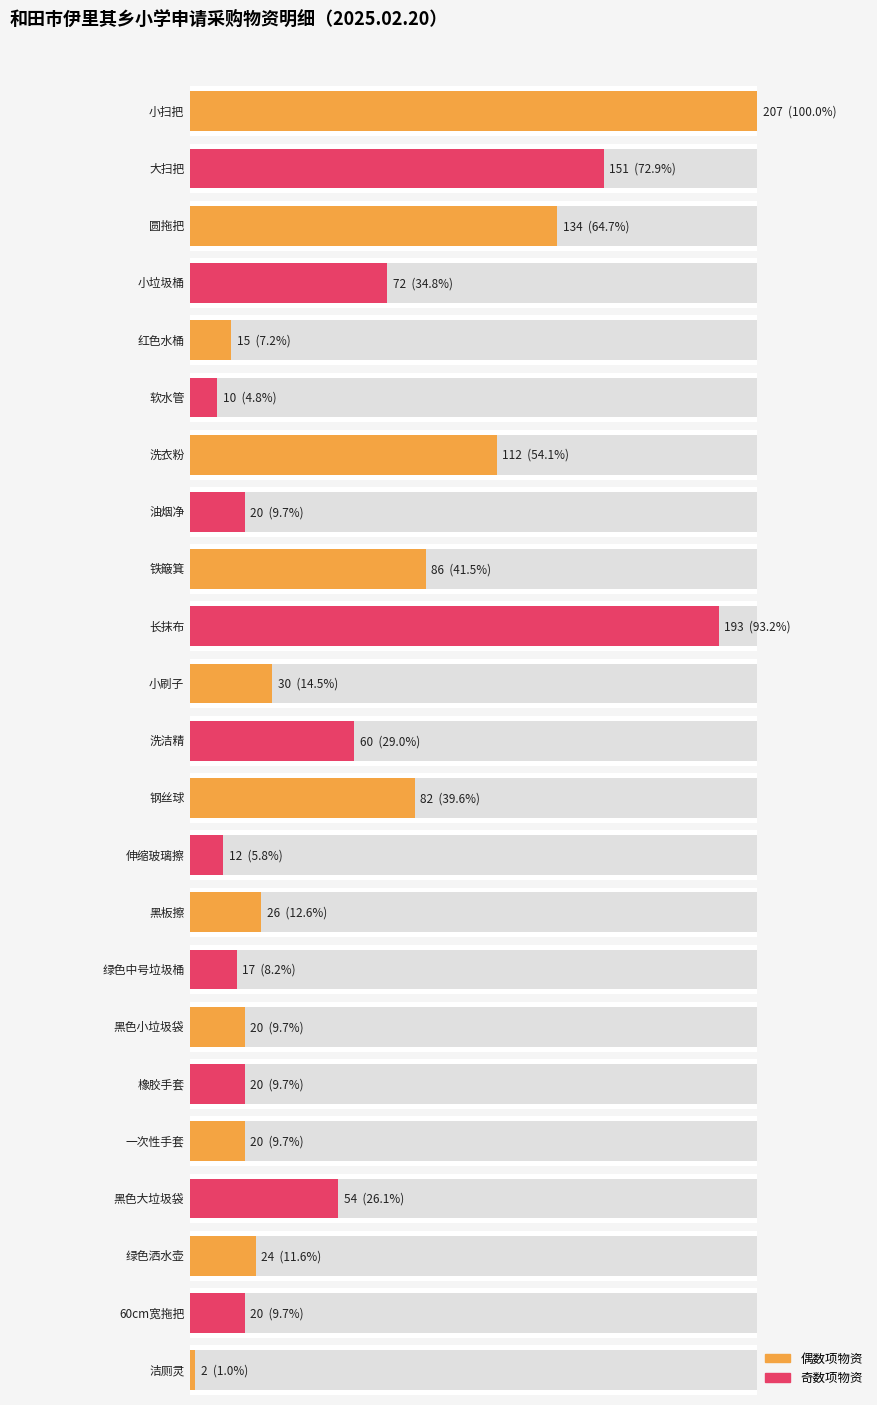

Rank the categories by value from highest to lowest.

小扫把, 长抹布, 大扫把, 圆拖把, 洗衣粉, 铁簸箕, 钢丝球, 小垃圾桶, 洗洁精, 黑色大垃圾袋, 小刷子, 黑板擦, 绿色洒水壶, 油烟净, 黑色小垃圾袋, 橡胶手套, 一次性手套, 60cm宽拖把, 绿色中号垃圾桶, 红色水桶, 伸缩玻璃擦, 软水管, 洁厕灵